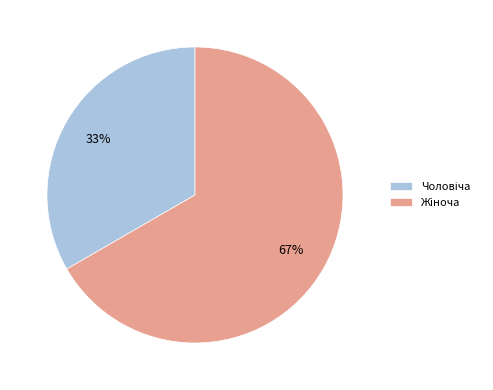

How many slices are in this pie chart?

2